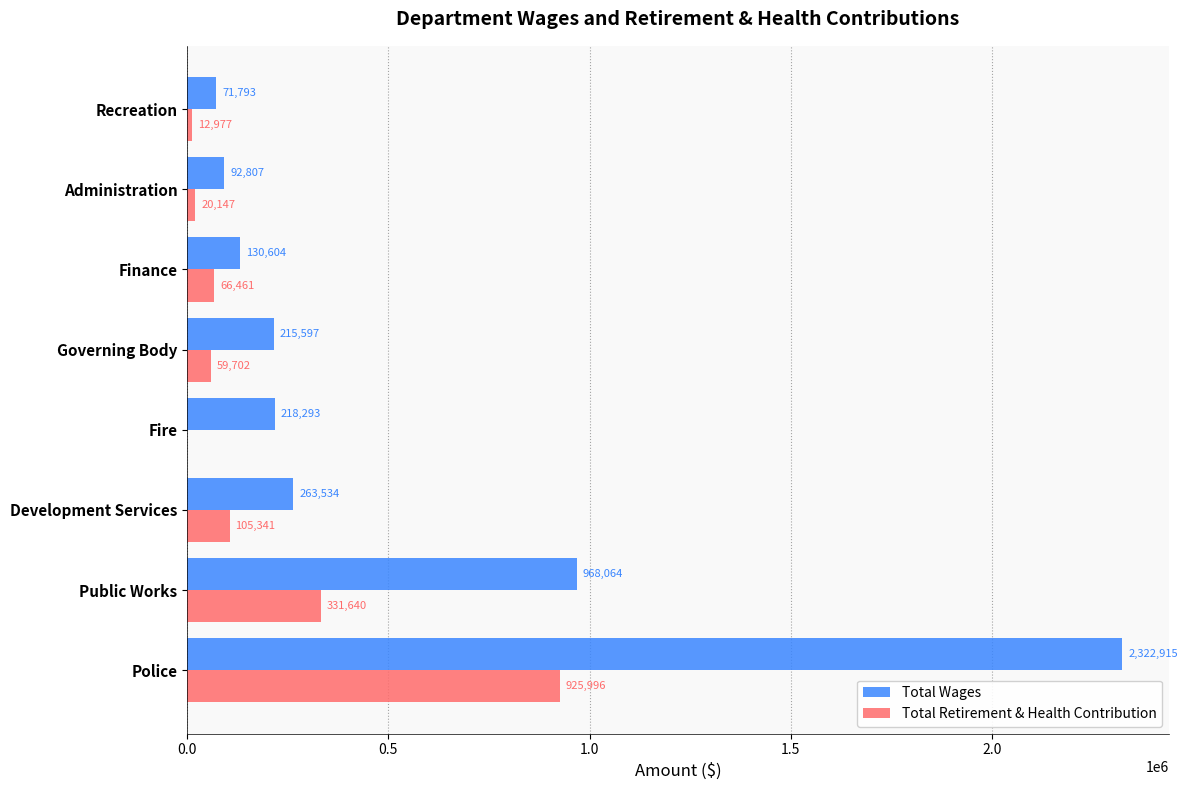

At which label does Total Retirement & Health Contribution reach its peak?

Police